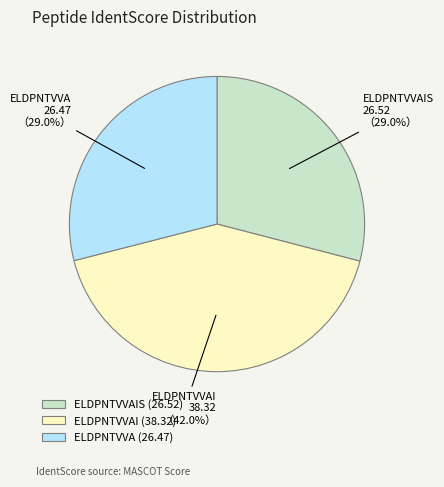

True or false: ELDPNTVVA accounts for 15% of the total.

False